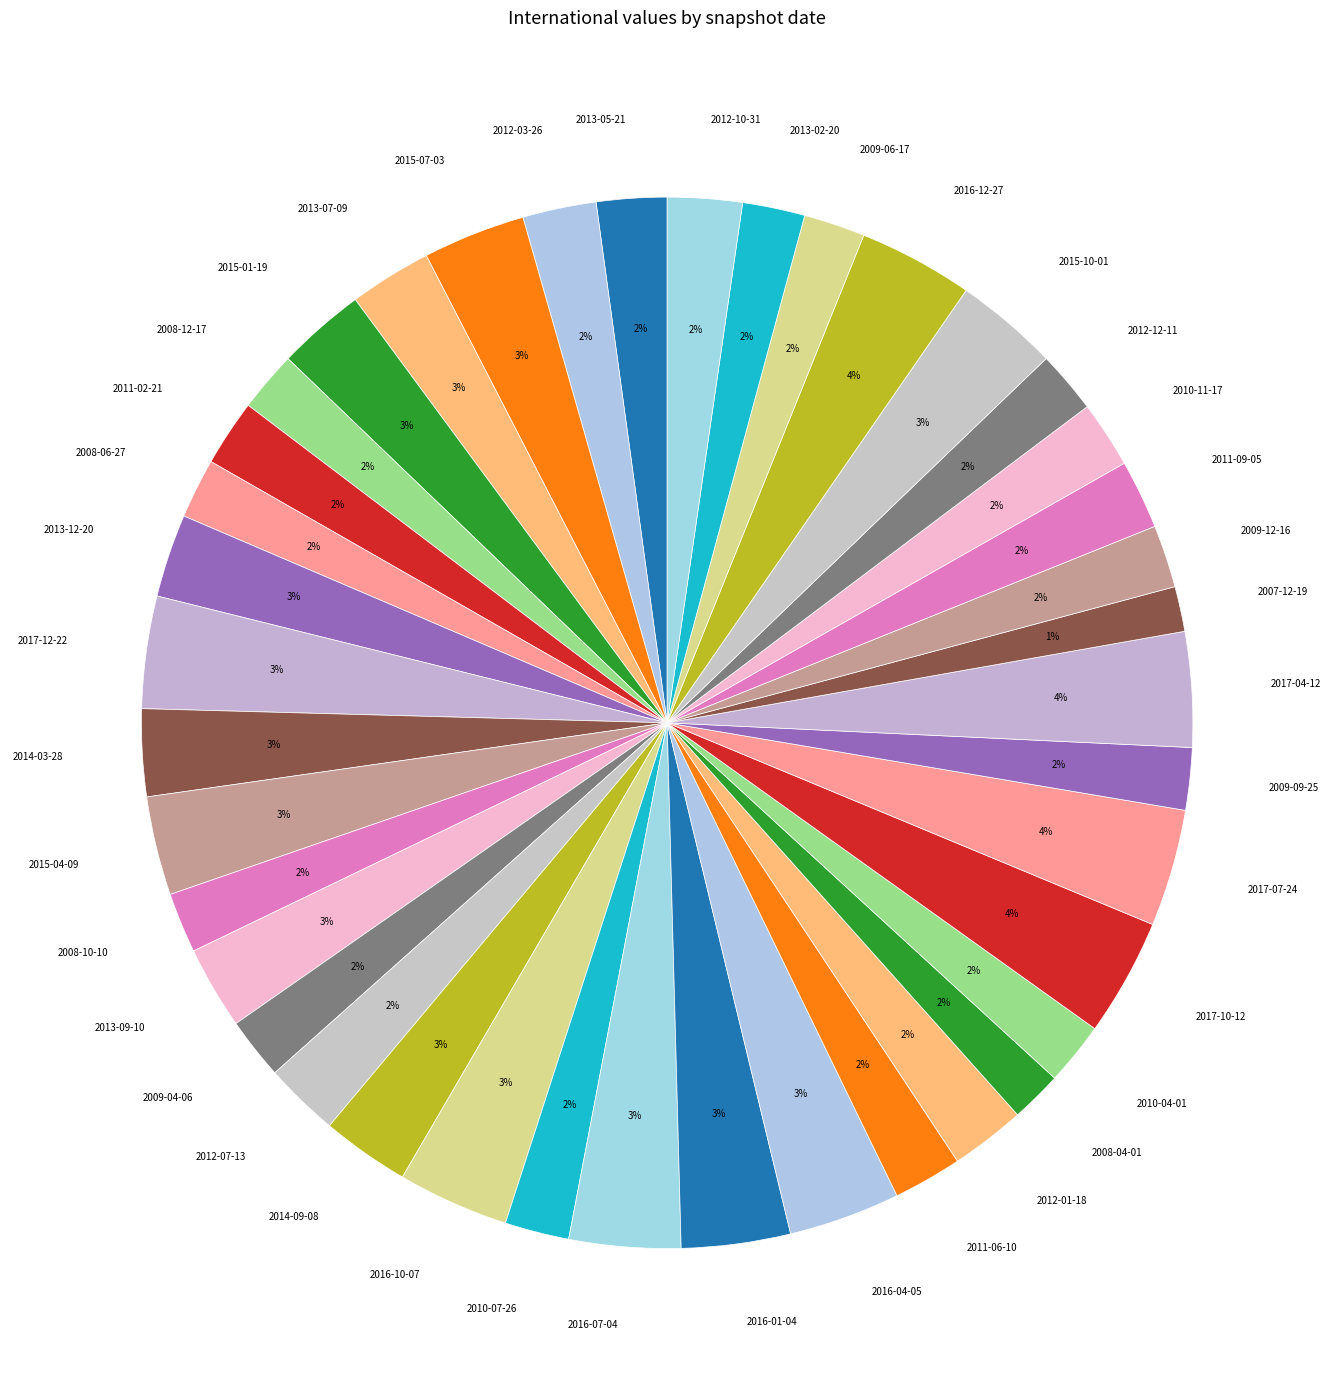

The 2012-01-18 slice represents 14% of the pie. True or false?

False